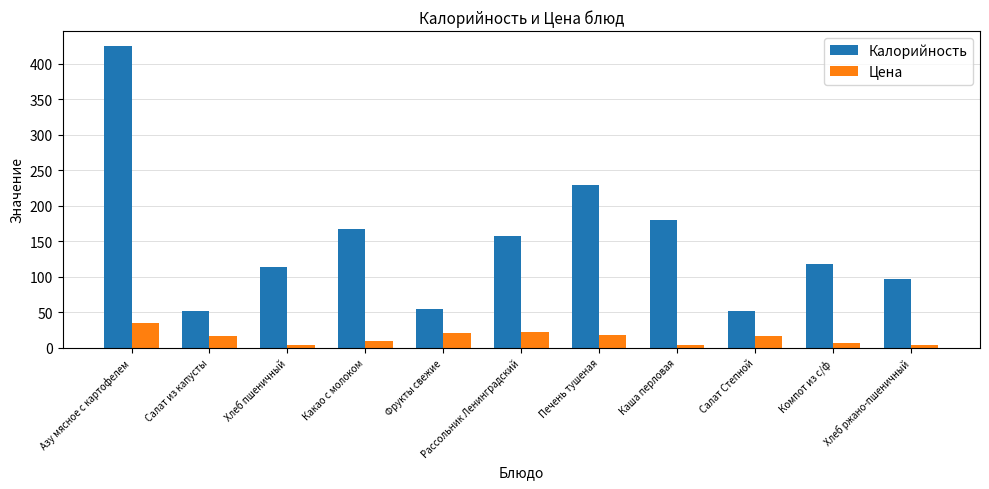

At which label does Цена first exceed 17?

Азу мясное с картофелем